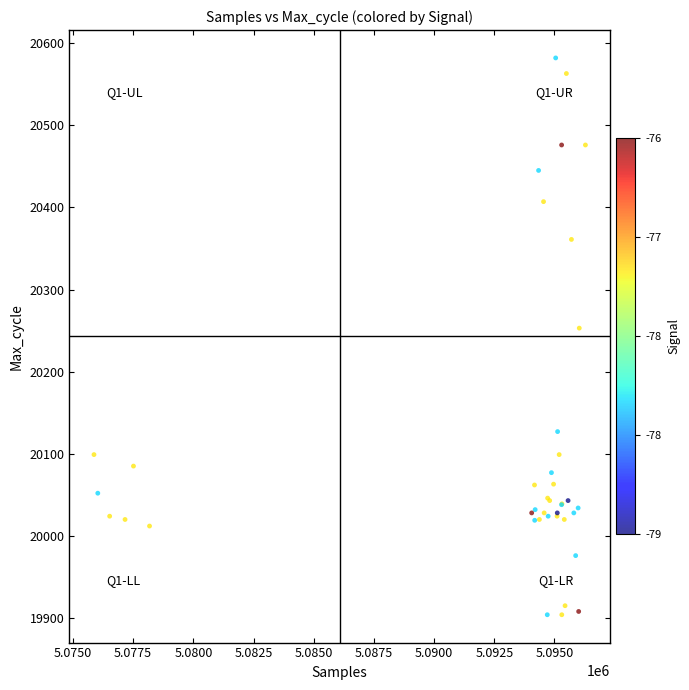

What Y value in the scatter plot is closest to 20243?

20253